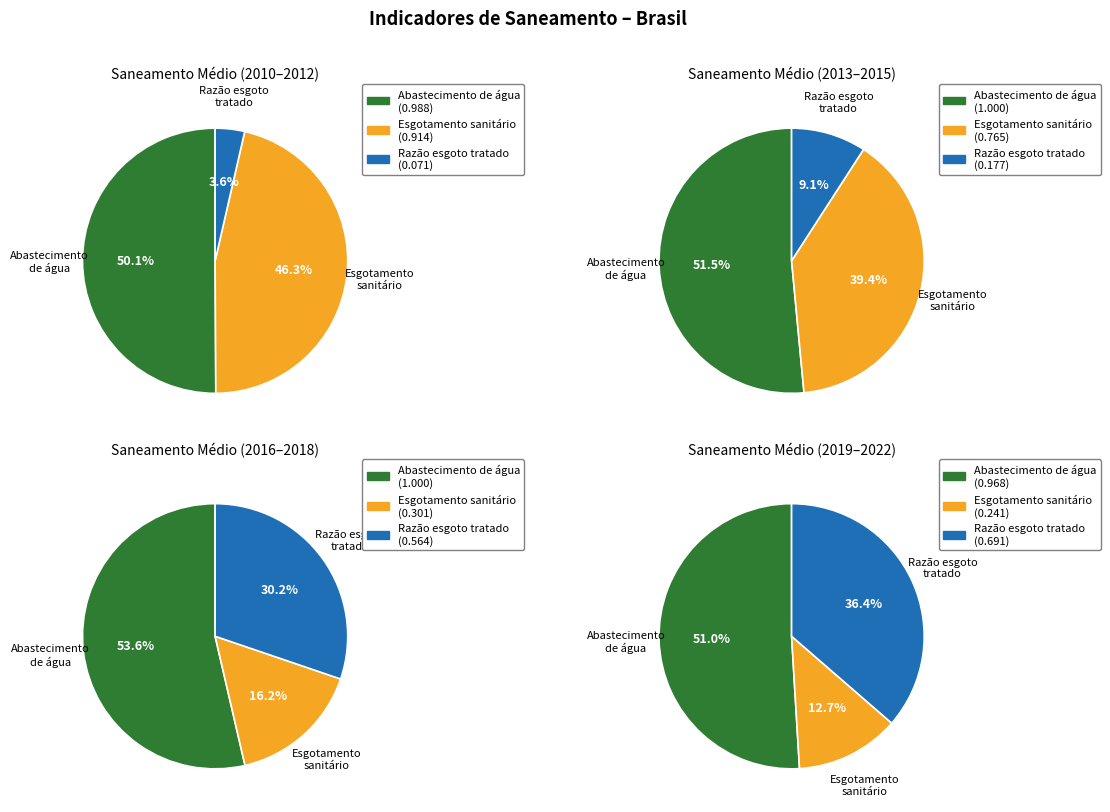

Do 2020 and 2010 together represent more than half of the pie?

No